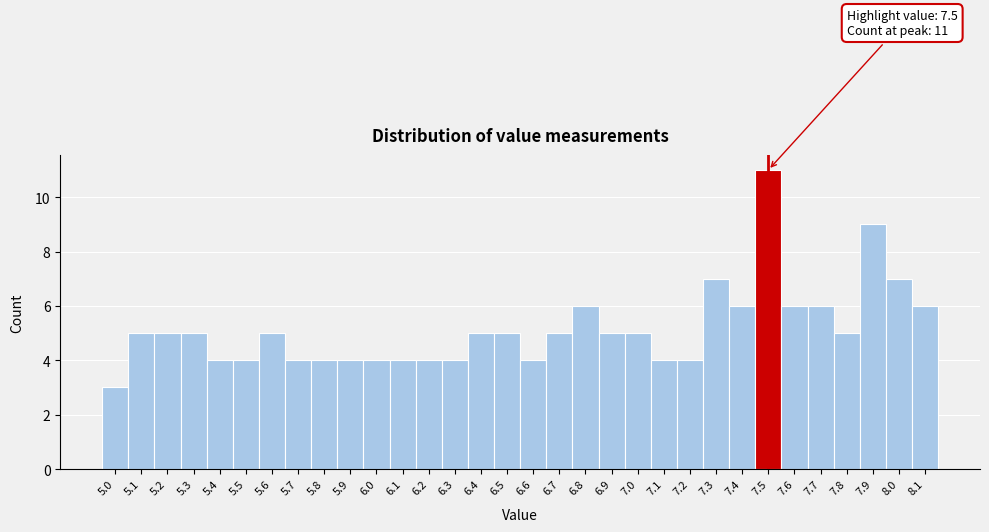

Over which range of the x-axis is the bar tallest?

7.45 to 7.55